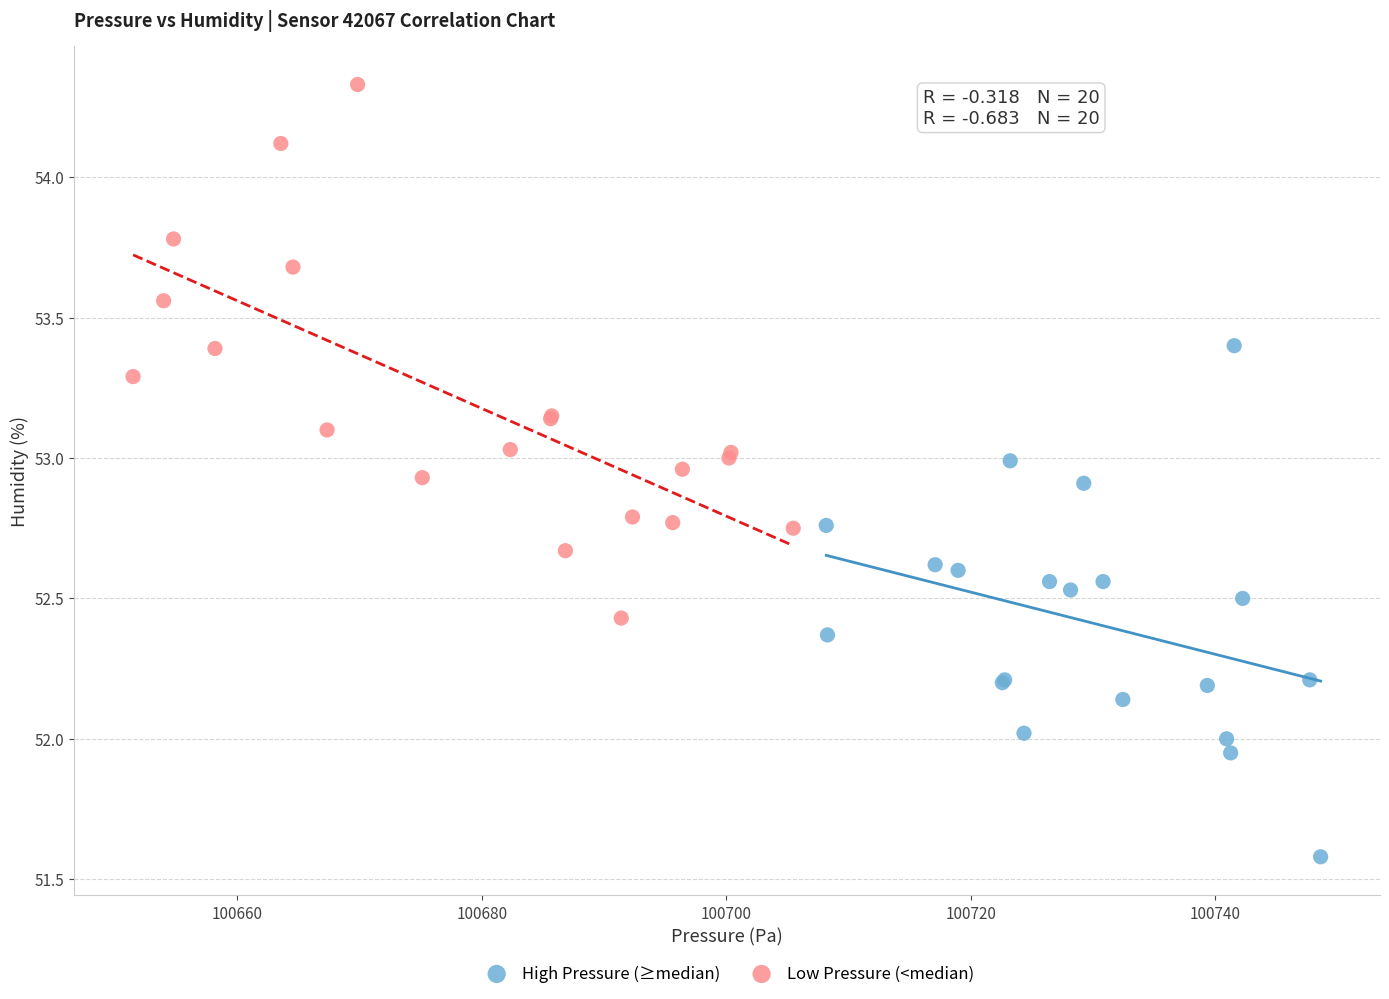

What are all the series names shown in the legend?

High Pressure (≥median), Low Pressure (<median)